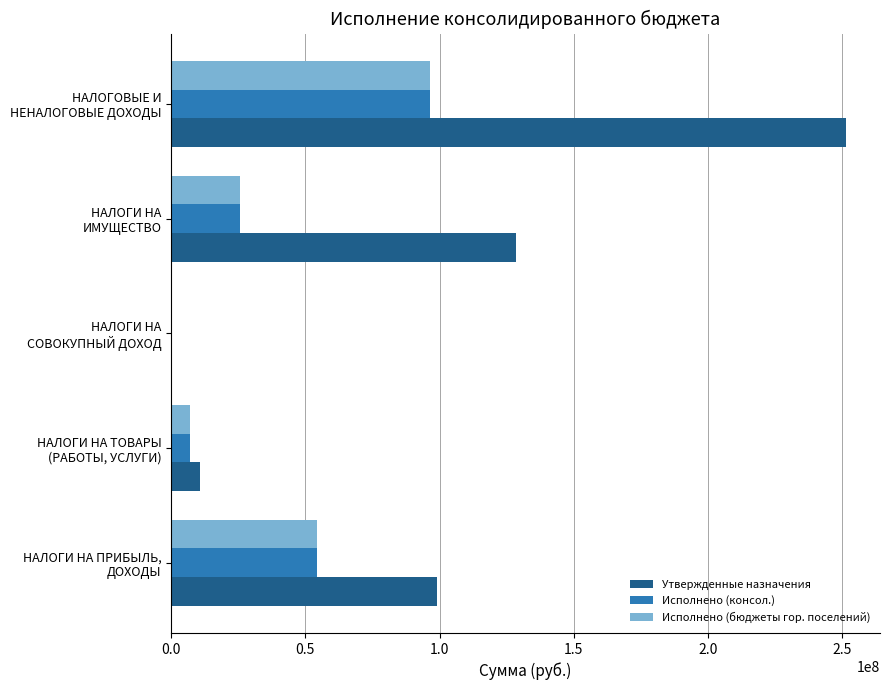

What is the sum of all Утвержденные назначения values?

490224000.0